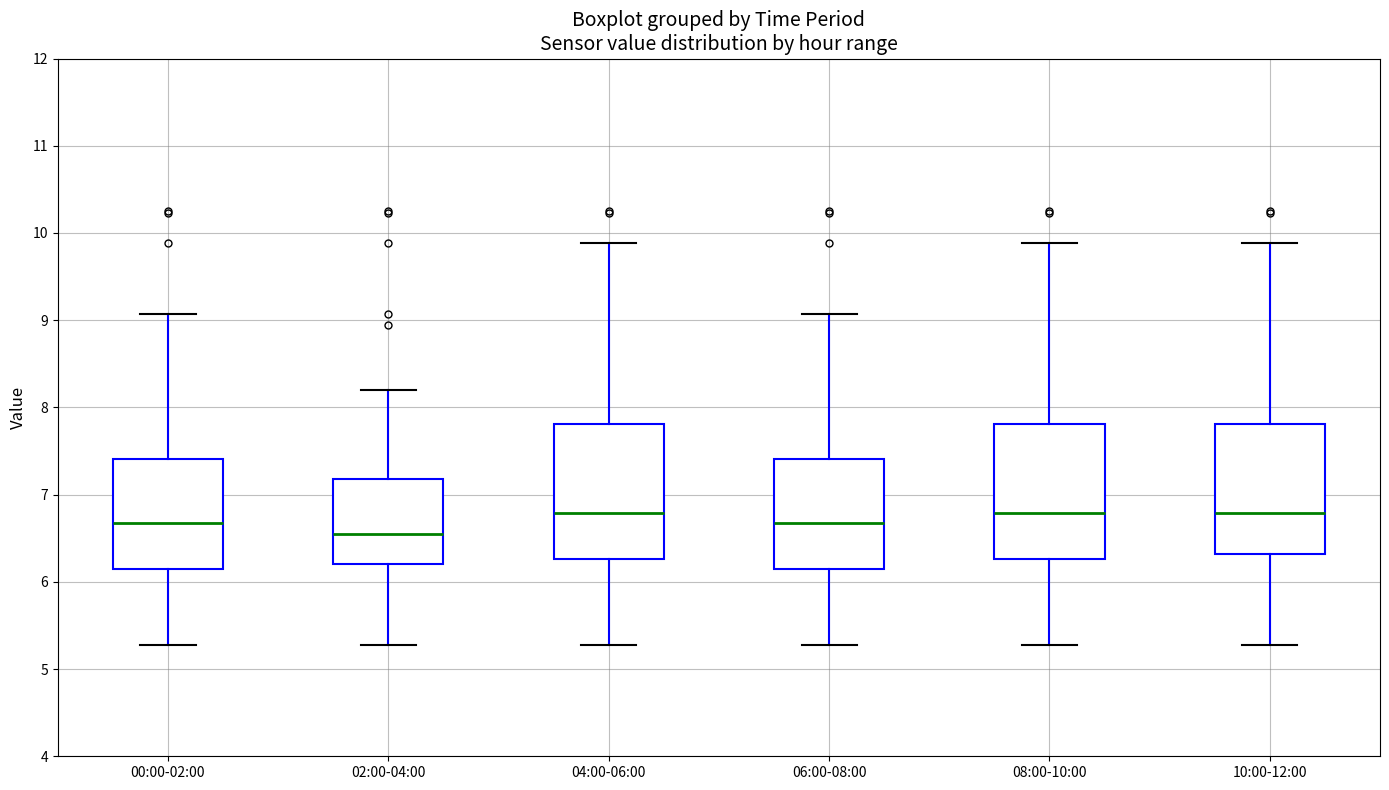

Reading left to right, read every box against the y-axis: the position of its median line, the range the box covers, and the ends of its whiskers. The values are not printed on the chart, so give them approximately, as read against the axis.

00:00-02:00: median 6.7, box 6.2 to 7.4, whiskers 5.3 to 9.1
02:00-04:00: median 6.6, box 6.2 to 7.2, whiskers 5.3 to 8.2
04:00-06:00: median 6.8, box 6.3 to 7.8, whiskers 5.3 to 9.9
06:00-08:00: median 6.7, box 6.2 to 7.4, whiskers 5.3 to 9.1
08:00-10:00: median 6.8, box 6.3 to 7.8, whiskers 5.3 to 9.9
10:00-12:00: median 6.8, box 6.3 to 7.8, whiskers 5.3 to 9.9